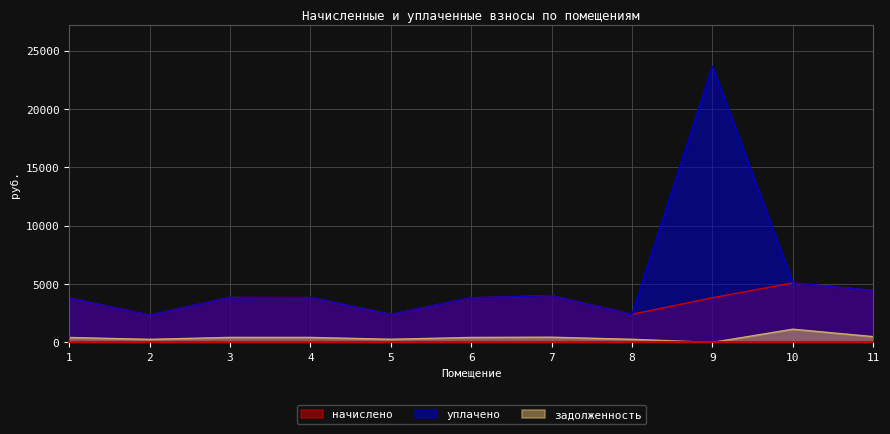

What is the difference between the highest and lowest values at 2?

2077.6